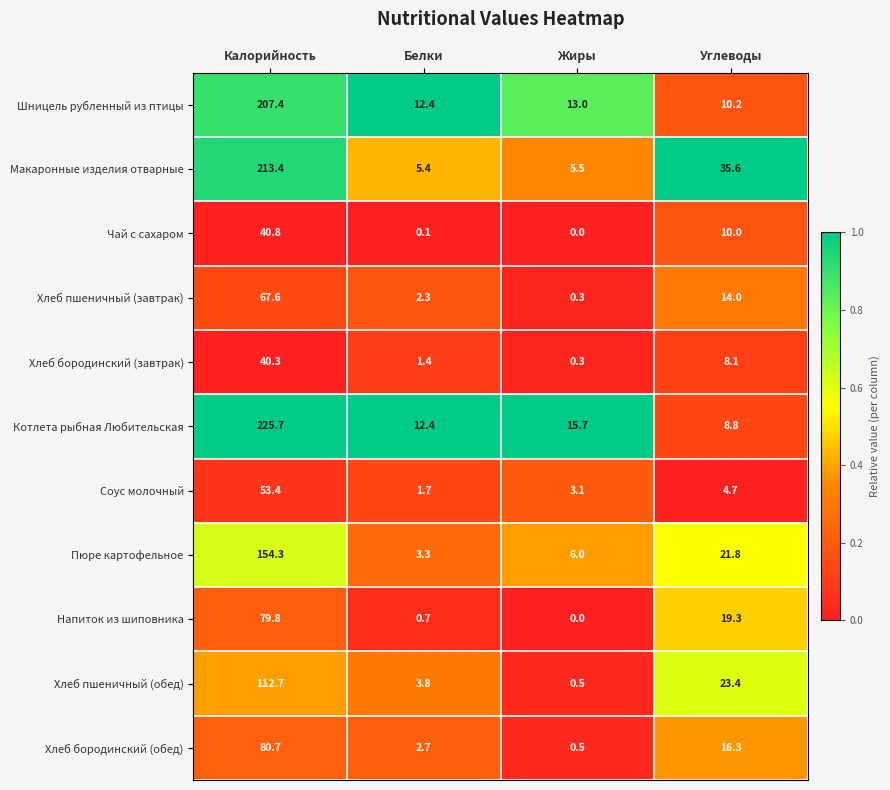

Which series has the largest total across all categories?

Котлета рыбная Любительская